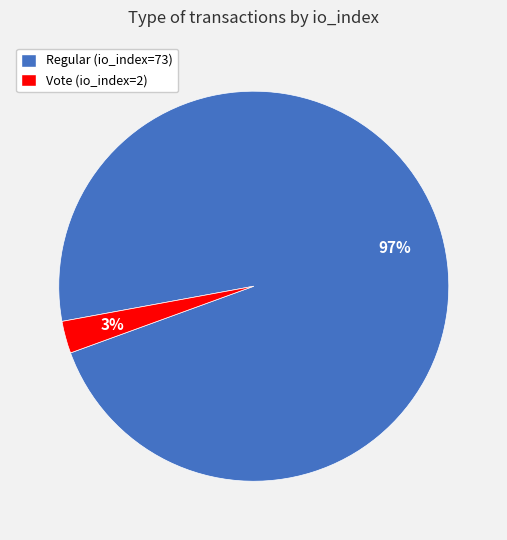

Rank the categories by value from lowest to highest.

Vote (io_index=2), Regular (io_index=73)